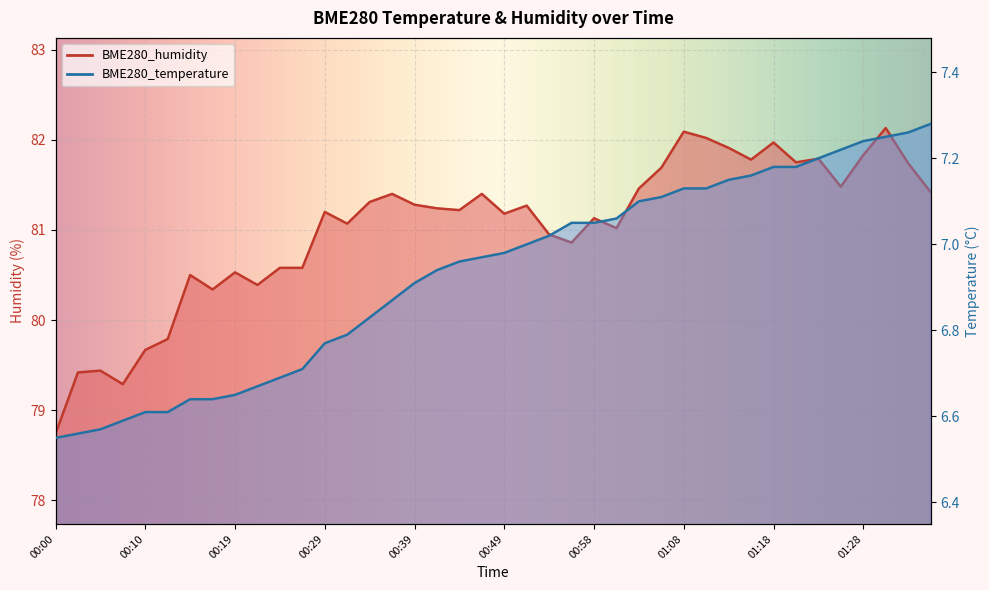

What is the label of the 36th point from the left?

01:25